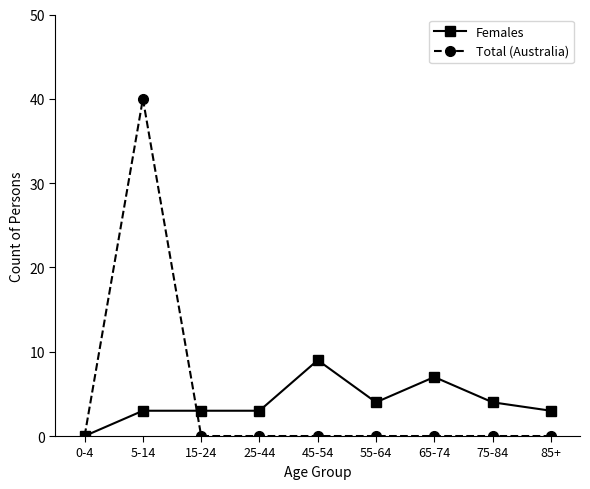

What are all the series names shown in the legend?

Females, Total (Australia)